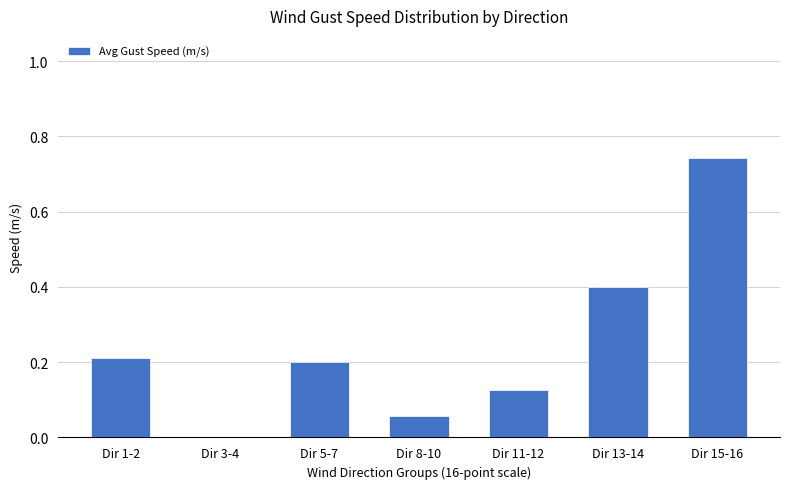

The chart shows a value of 0.7 at Dir 13-14. True or false?

False